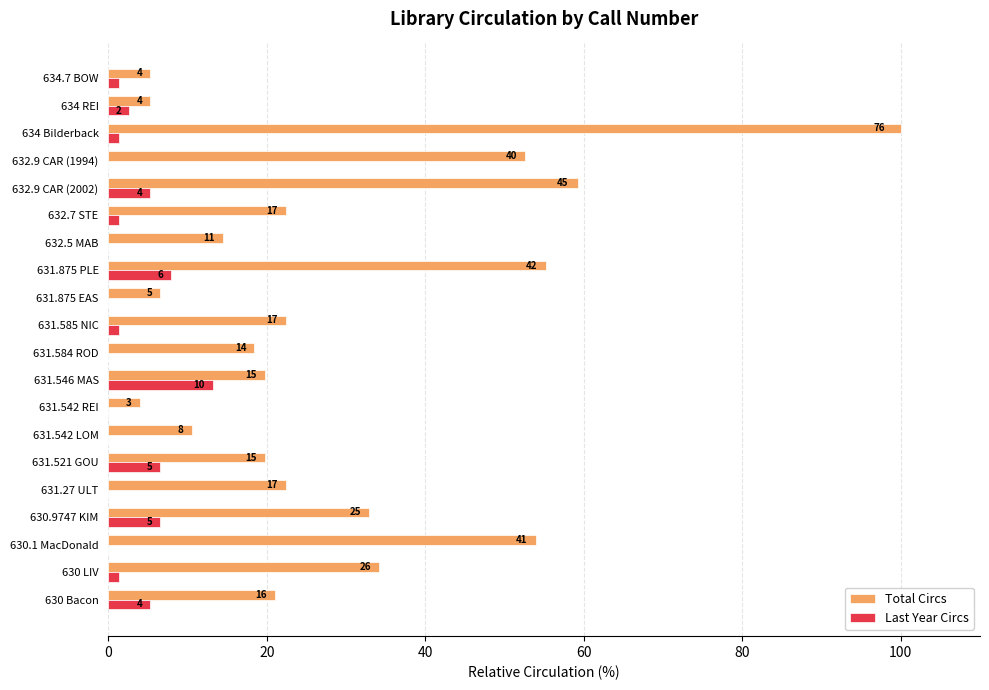

What are all the series names shown in the legend?

Total Circs, Last Year Circs